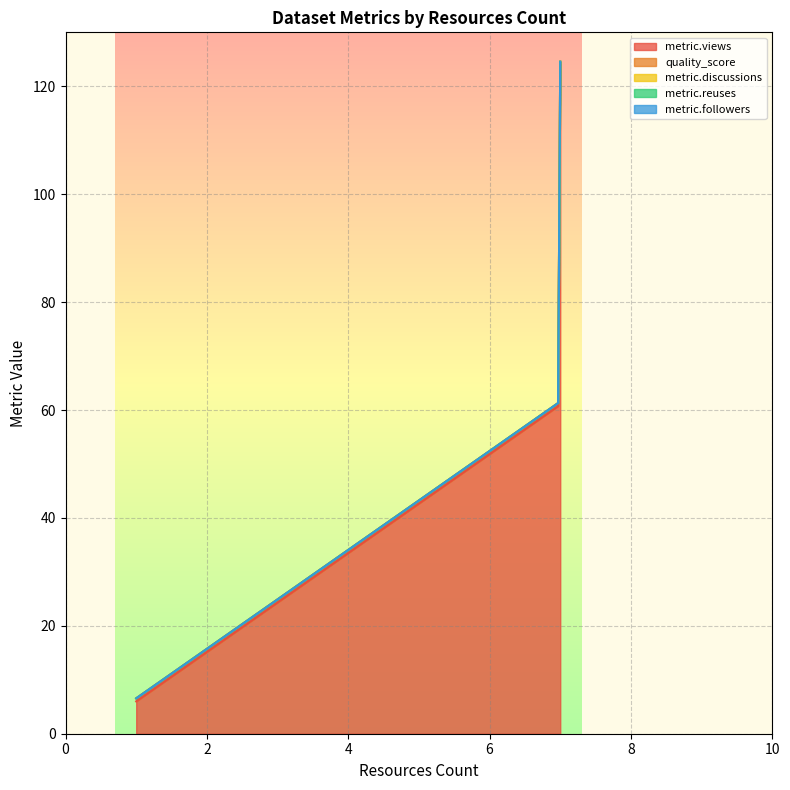

How many lines are shown in the chart?

5